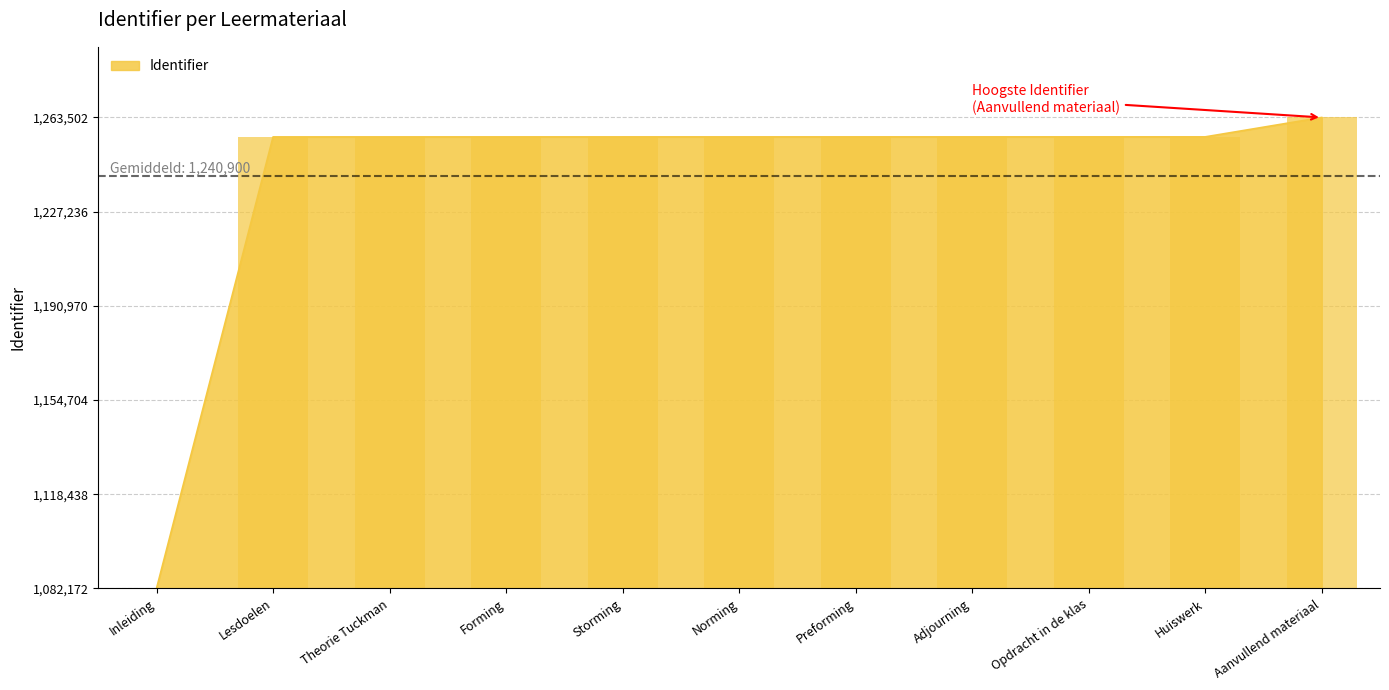

Which has a higher value, Lesdoelen or Norming?

Norming